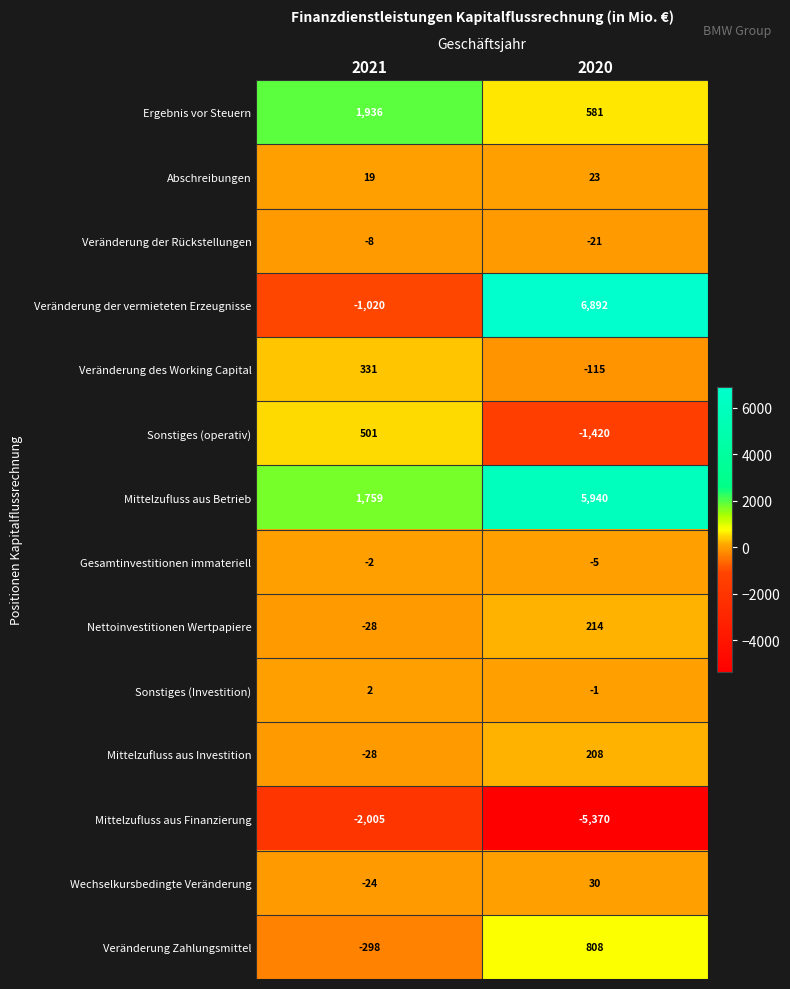

Rank the series by their maximum value, from lowest to highest.

Mittelzufluss aus Finanzierung, Veränderung der Rückstellungen, Gesamtinvestitionen immateriell, Sonstiges (Investition), Abschreibungen, Wechselkursbedingte Veränderung, Mittelzufluss aus Investition, Nettoinvestitionen Wertpapiere, Veränderung des Working Capital, Sonstiges (operativ), Veränderung Zahlungsmittel, Ergebnis vor Steuern, Mittelzufluss aus Betrieb, Veränderung der vermieteten Erzeugnisse